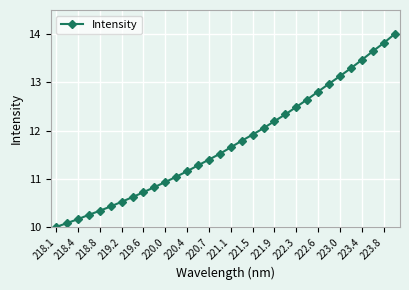

What is the difference between the maximum and minimum values?

4.0